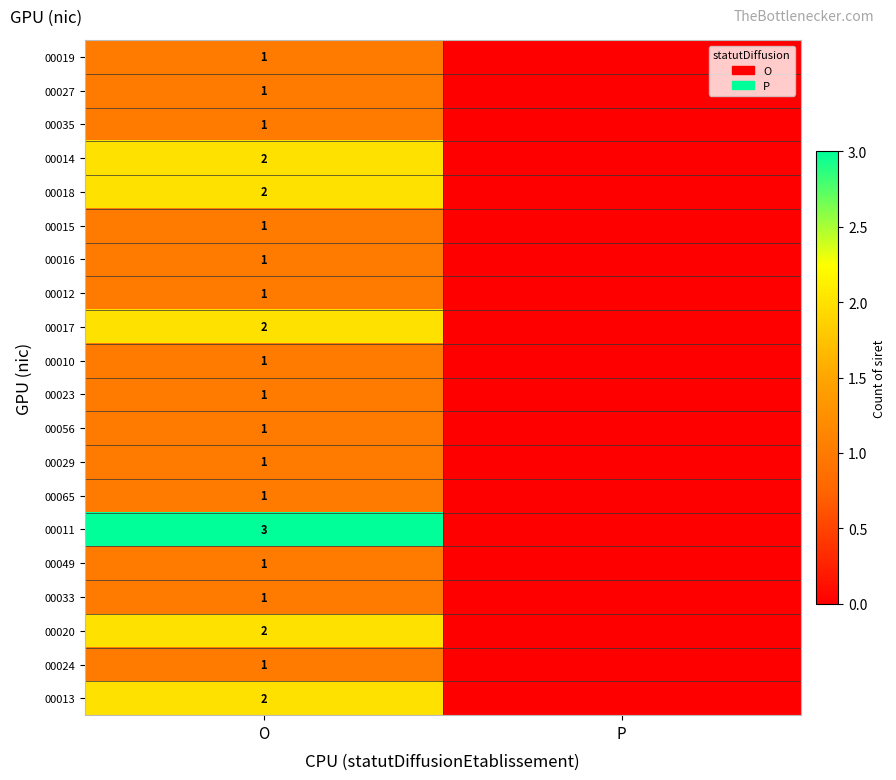

Is the value of 00024 at O greater than the value of 00018 at O?

No